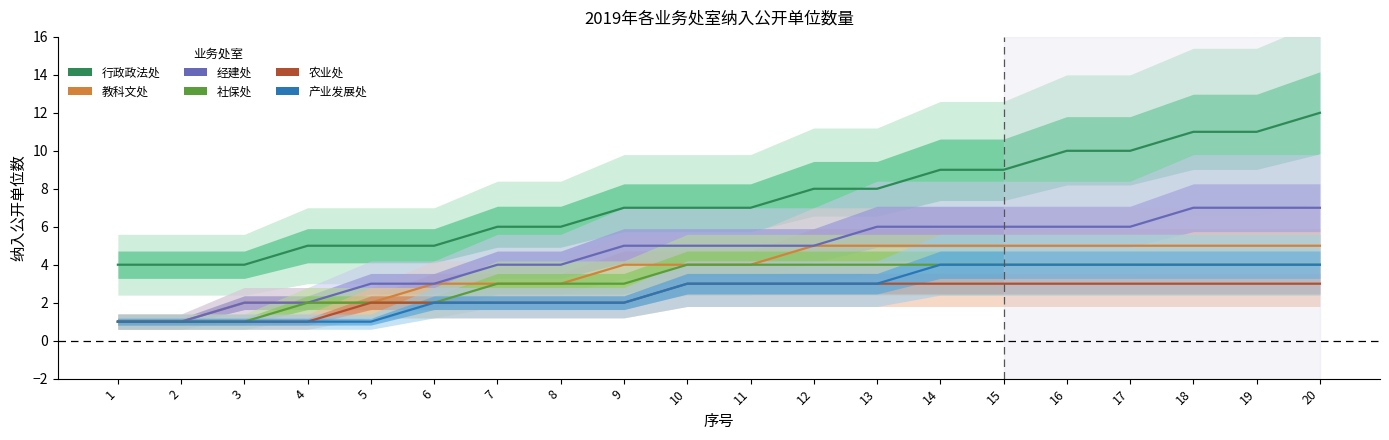

Which series has the largest range (max minus min)?

行政政法处